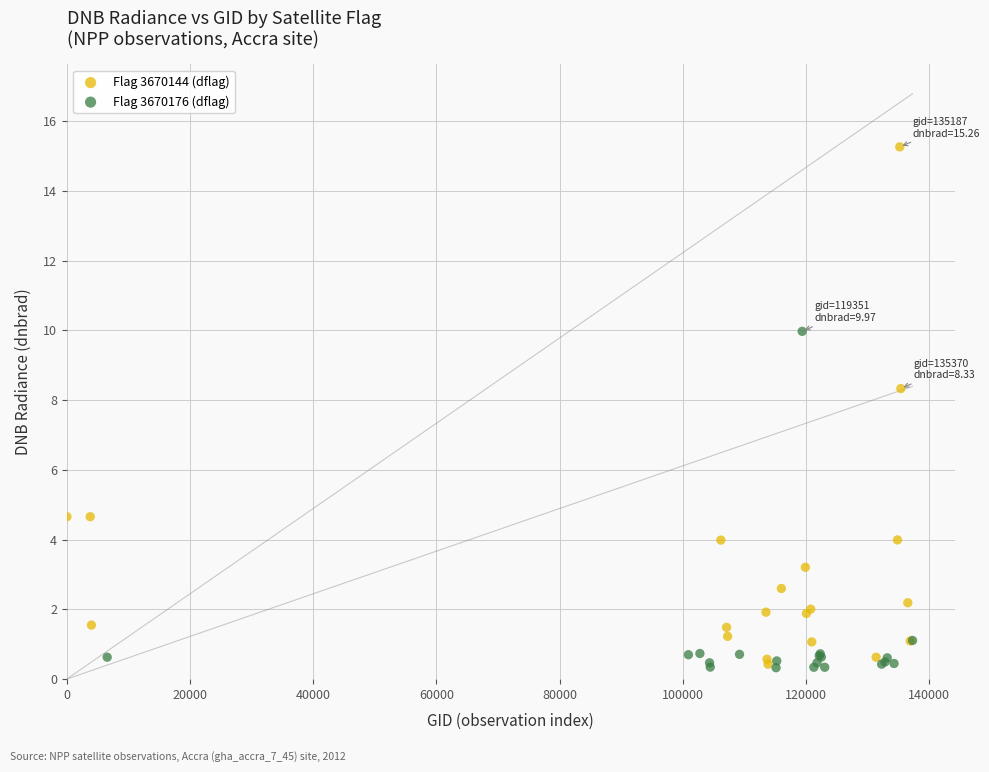

Which series has the widest spread of Y values?

Flag 3670144 (dflag)